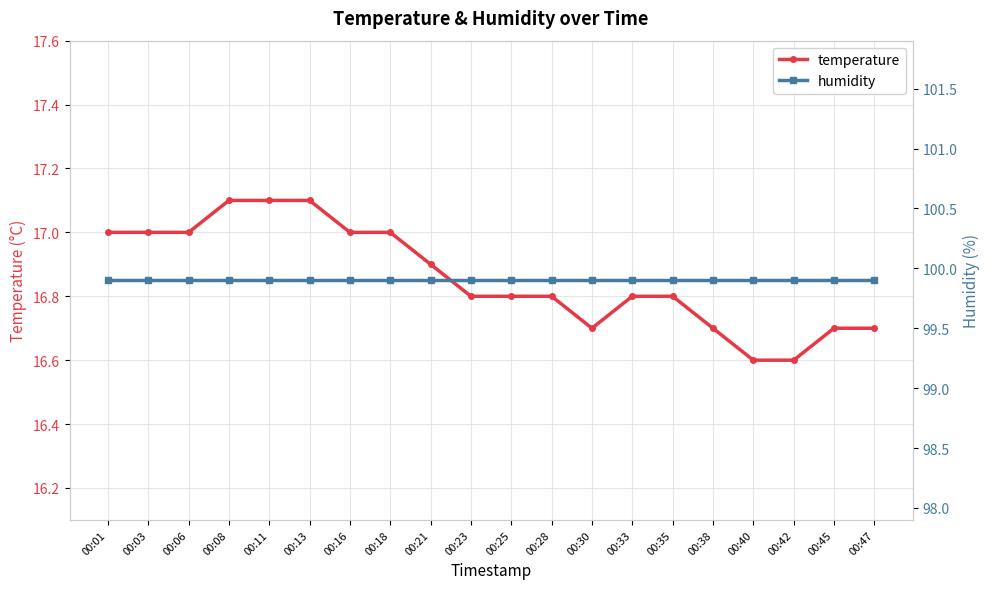

At how many categories does at least one series exceed 55?

20